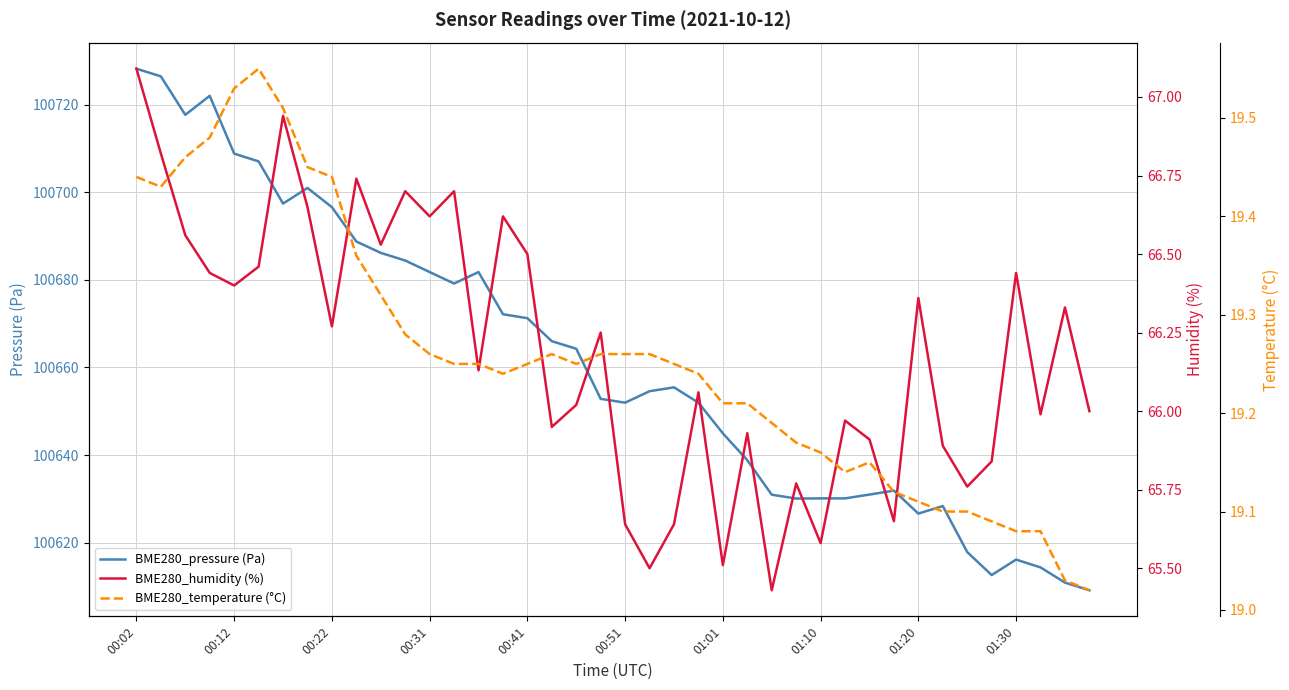

Which series has the largest total across all categories?

BME280_pressure (Pa)